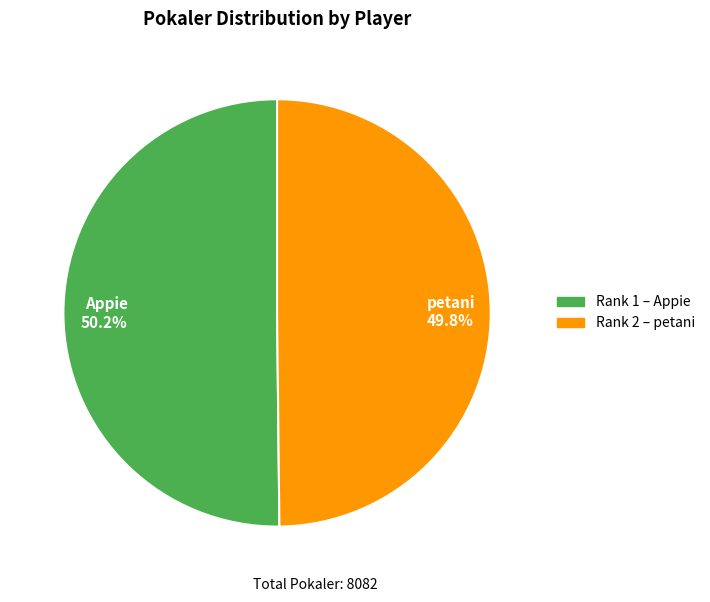

How many slices are in this pie chart?

2